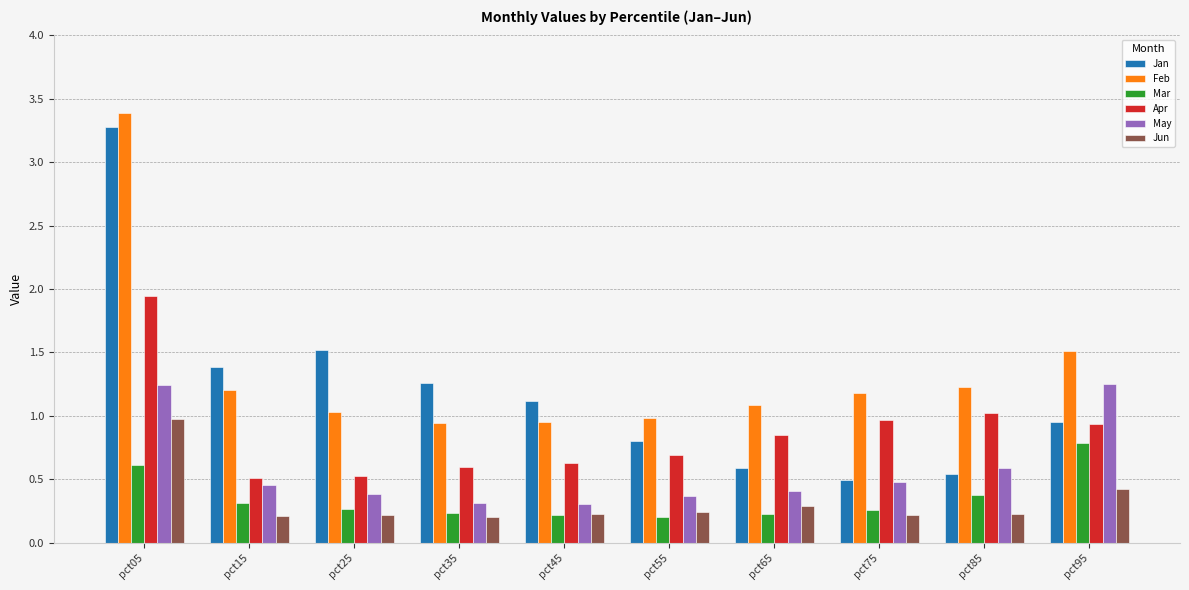

What value does the May series have at pct65?

0.4